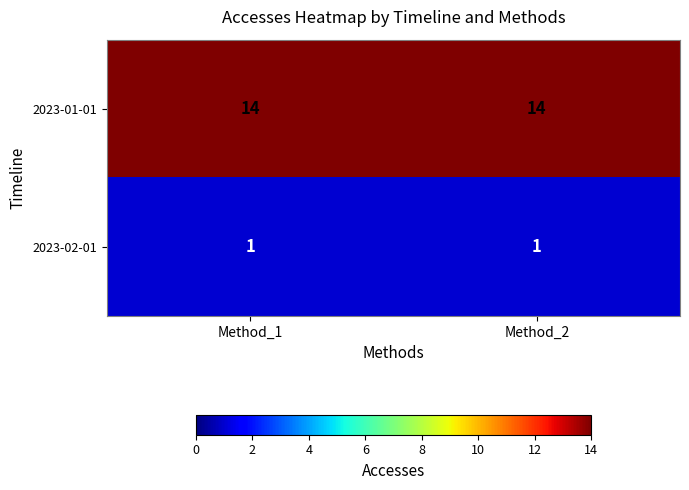

What is the maximum value shown in the chart?

14